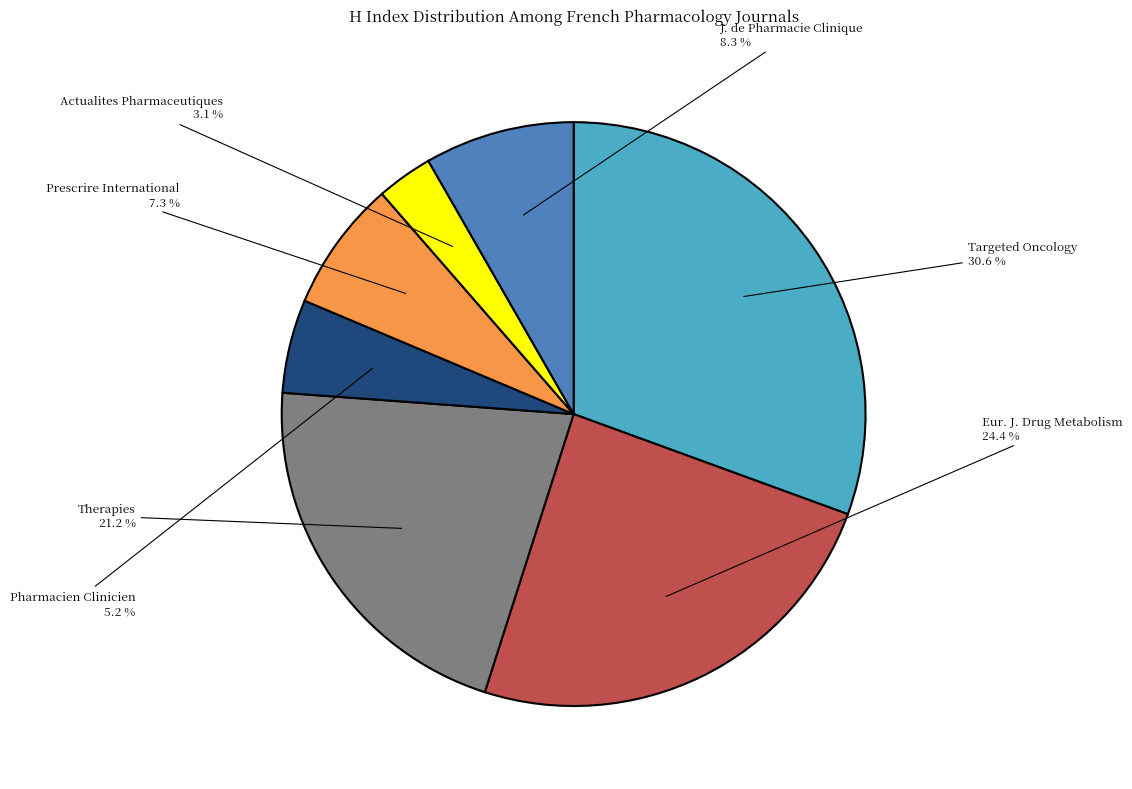

Does any single category account for the majority?

No